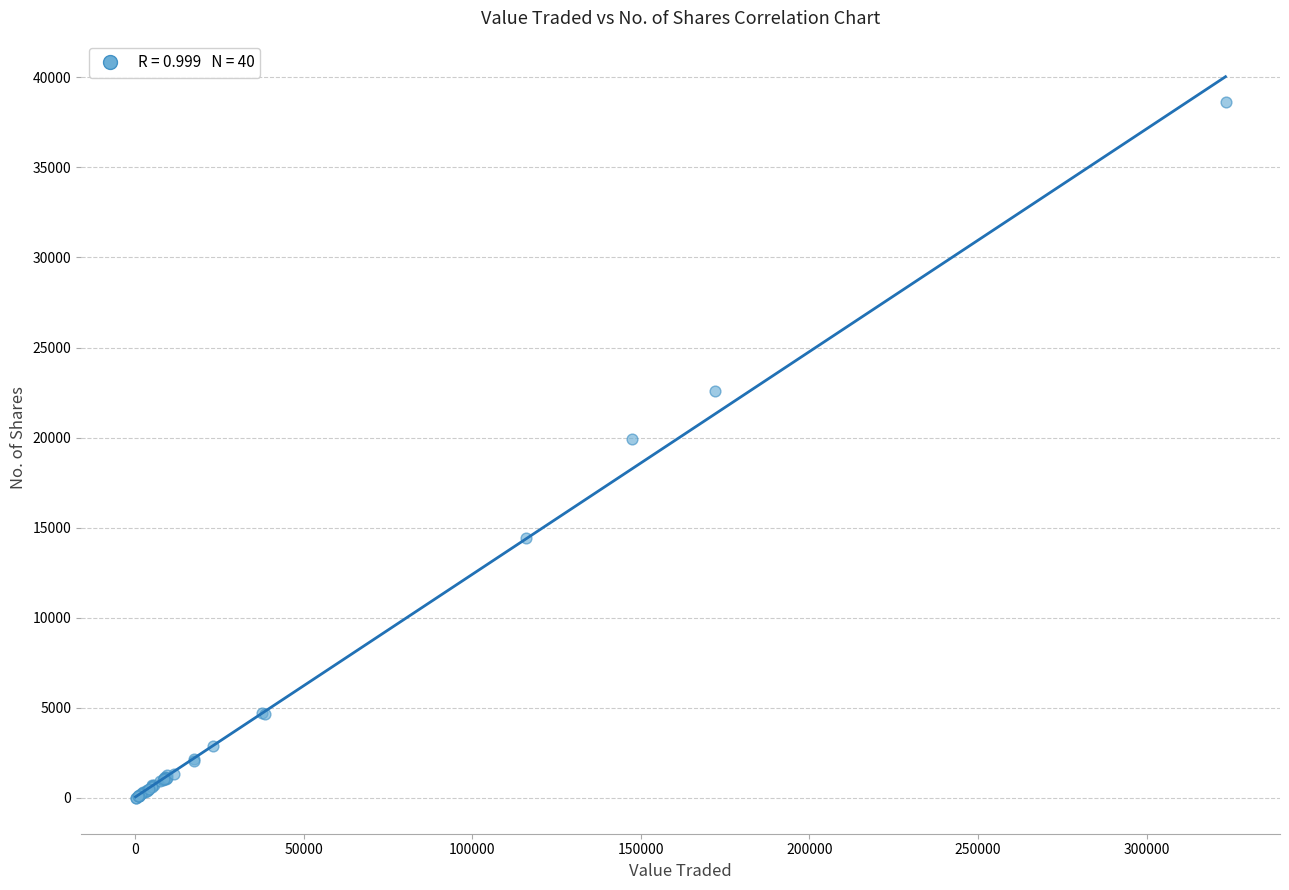

What Y value in the scatter plot is closest to 19319?

19906